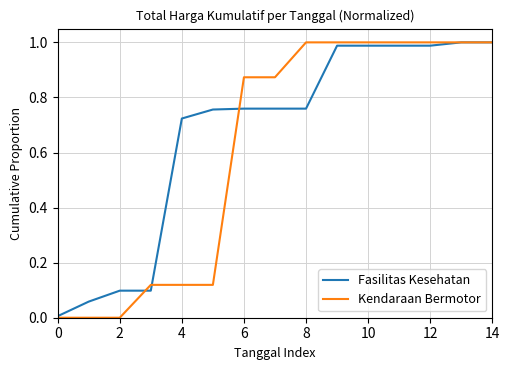

Which series has the largest range (max minus min)?

Kendaraan Bermotor